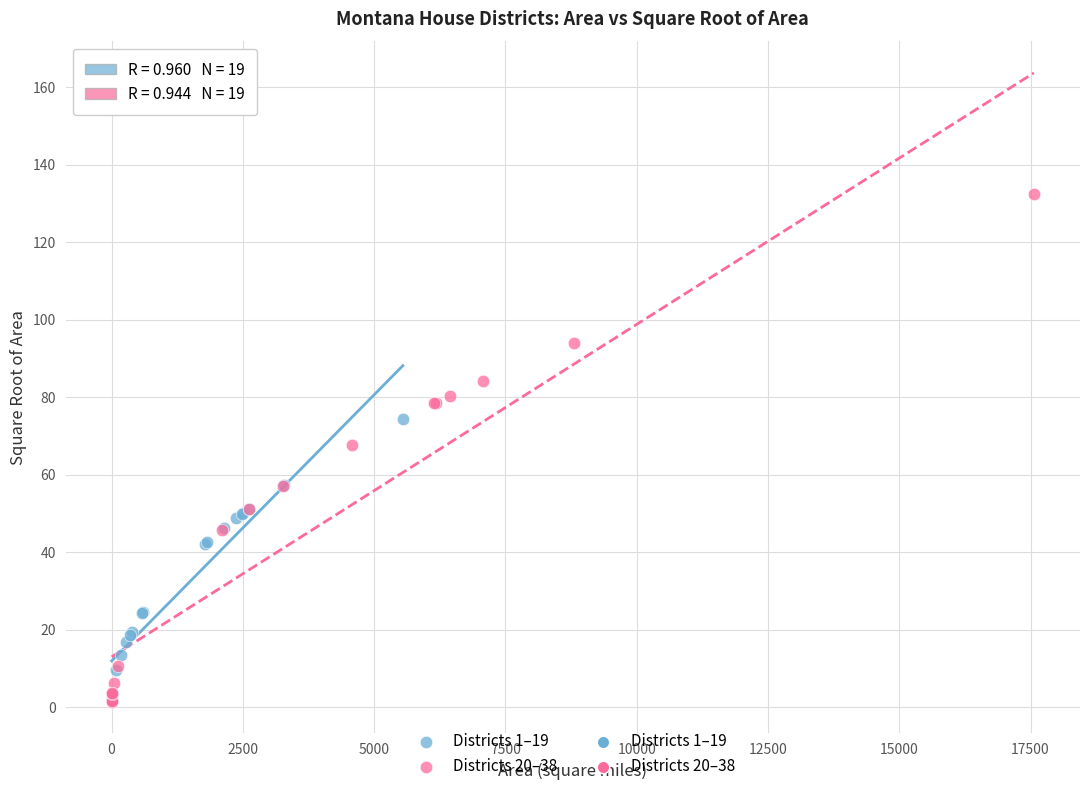

Which series contains the highest Y value?

Districts 20–38